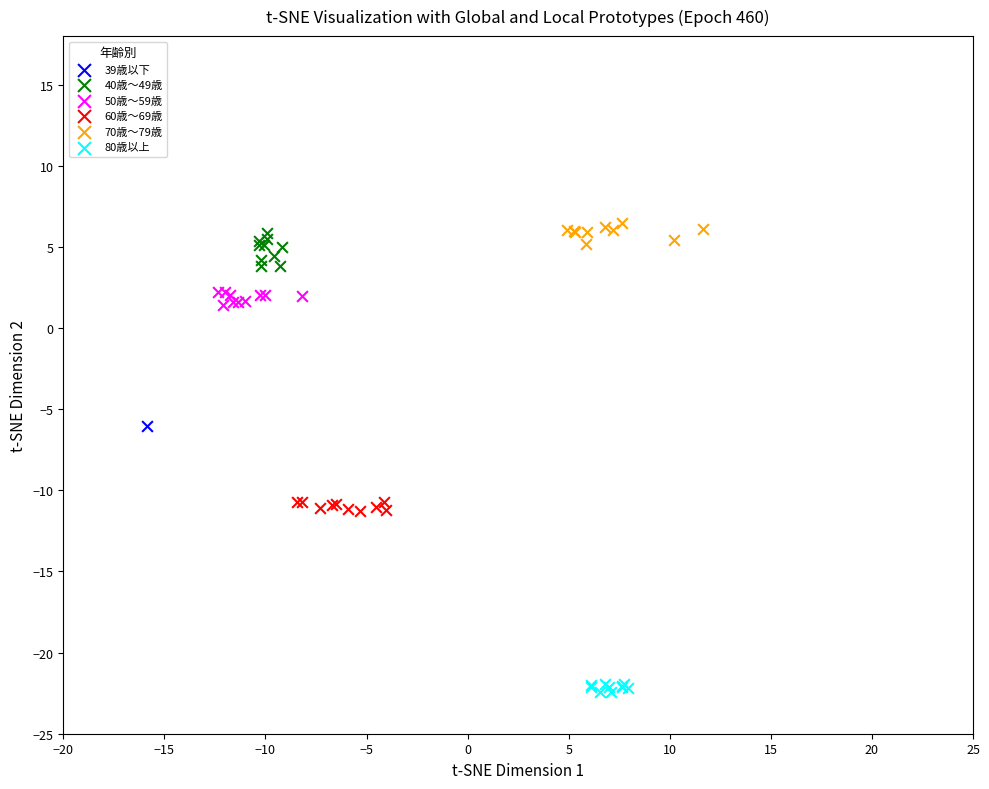

Which series reaches the minimum Y coordinate?

80歳以上